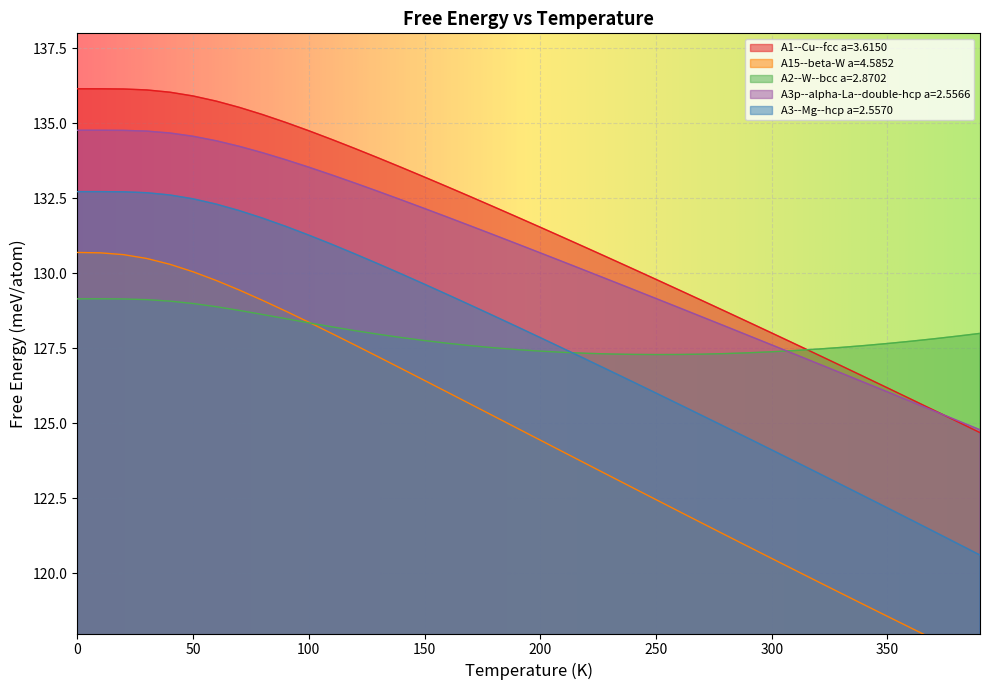

What is the approximate value of A3--Mg--hcp a=2.5570 at 160?

129.3